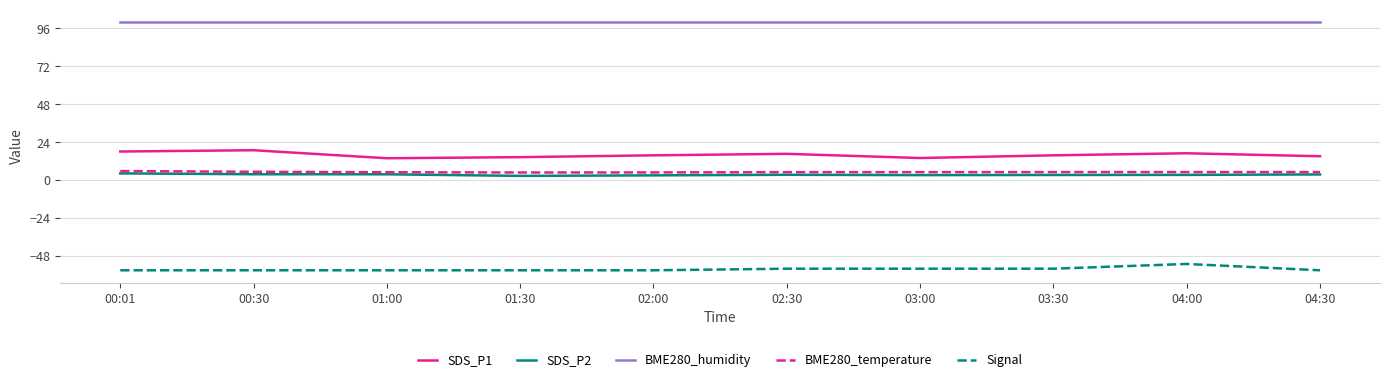

True or false: BME280_humidity and SDS_P1 intersect in this chart.

False